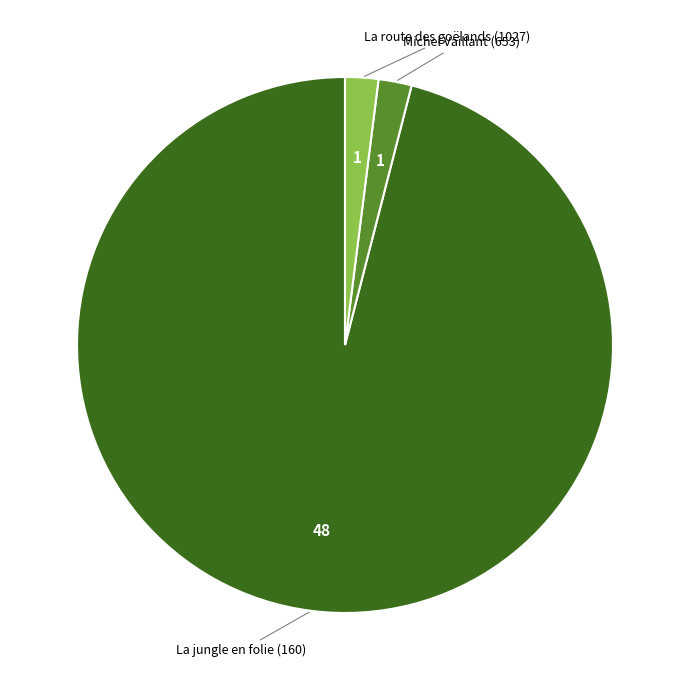

Which category has the biggest portion of the pie?

La jungle en folie (160)